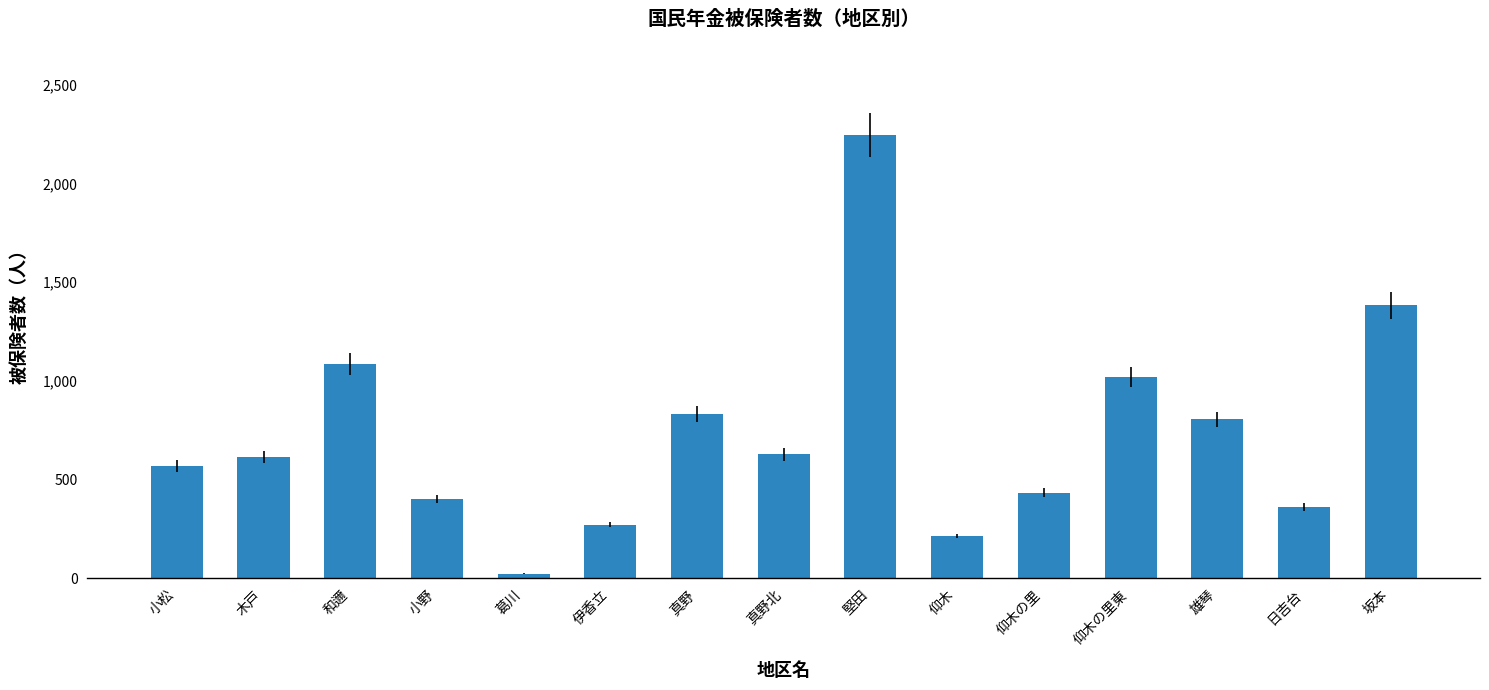

Reading left to right, transcribe all the data shown in this chart.

小松=570	木戸=614	和邇=1085	小野=404	葛川=24	伊香立=273	真野=832	真野北=628	堅田=2247	仰木=214	仰木の里=435	仰木の里東=1019	雄琴=805	日吉台=362	坂本=1383